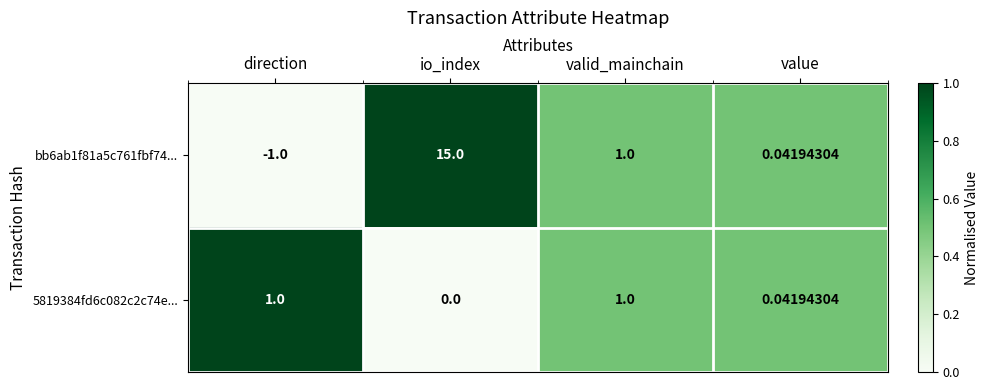

Which category has the highest value in the bb6ab1f81a5c761fbf74... series?

io_index